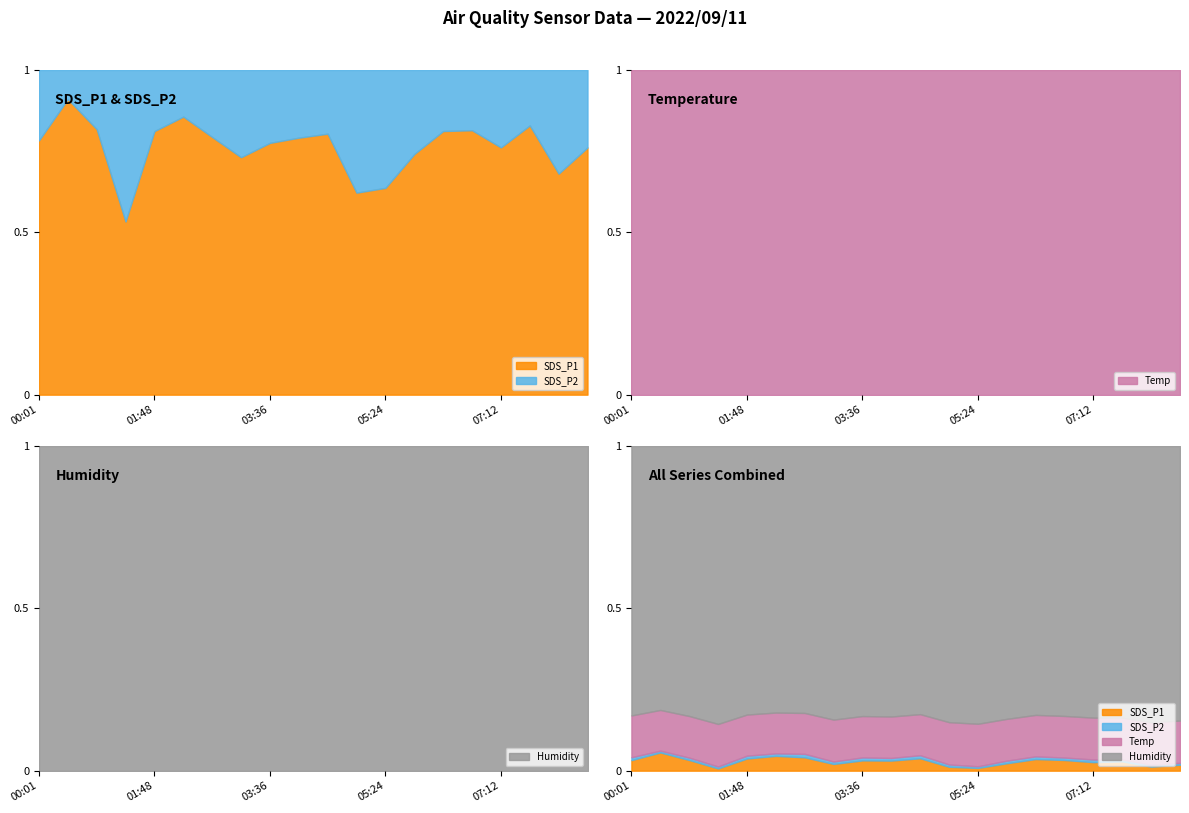

True or false: Temp has a value of 25.1 at 07:12.

False